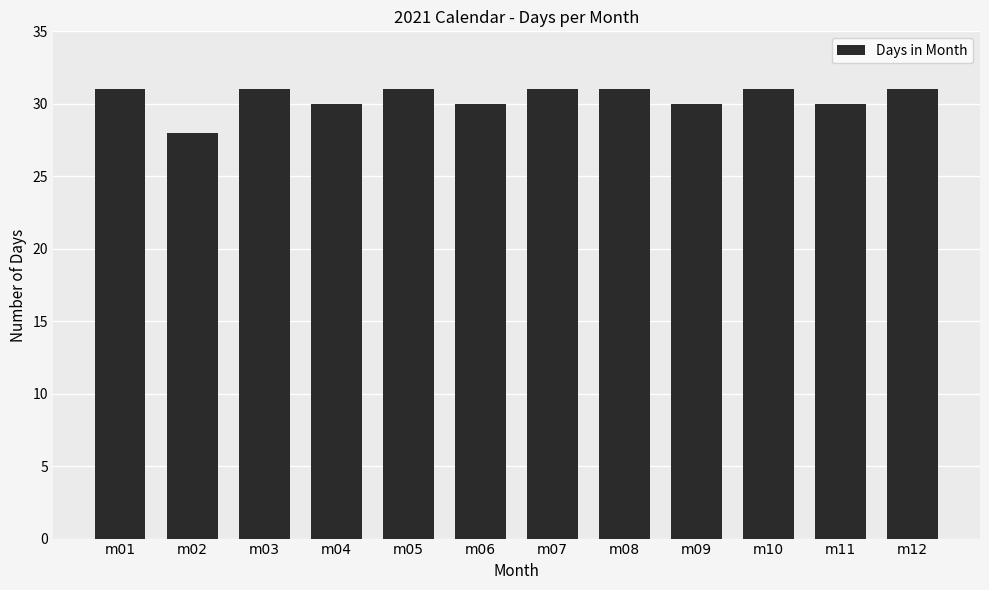

Read the value at m11.

30